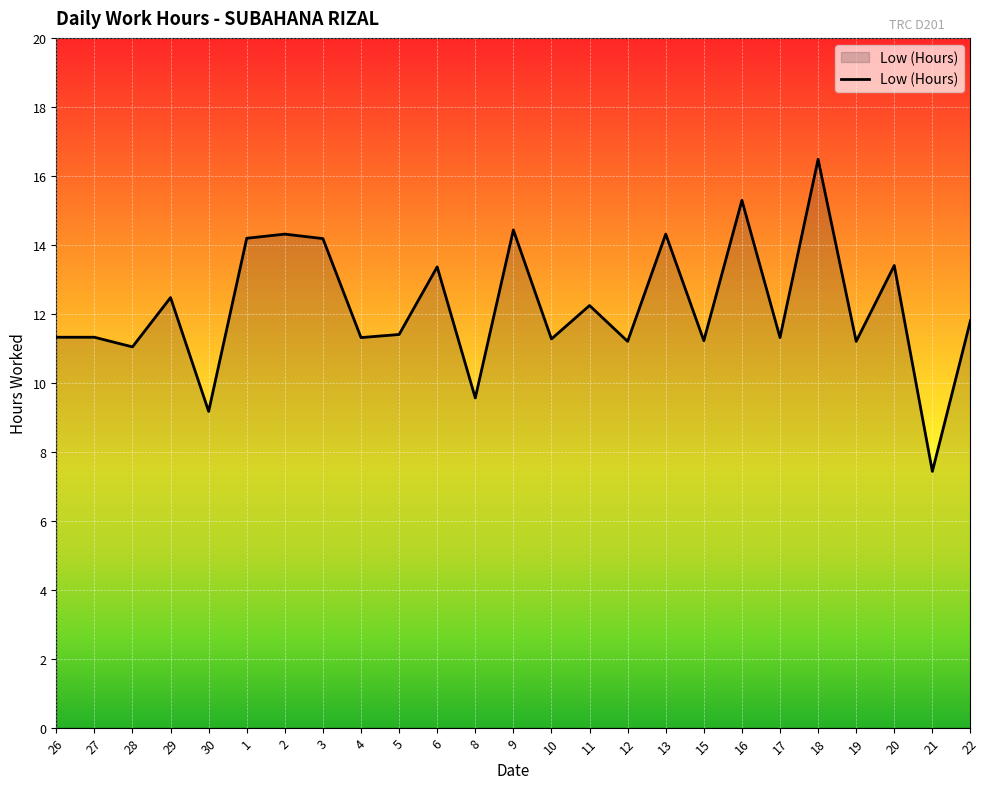

Count the number of categories in the chart.

25